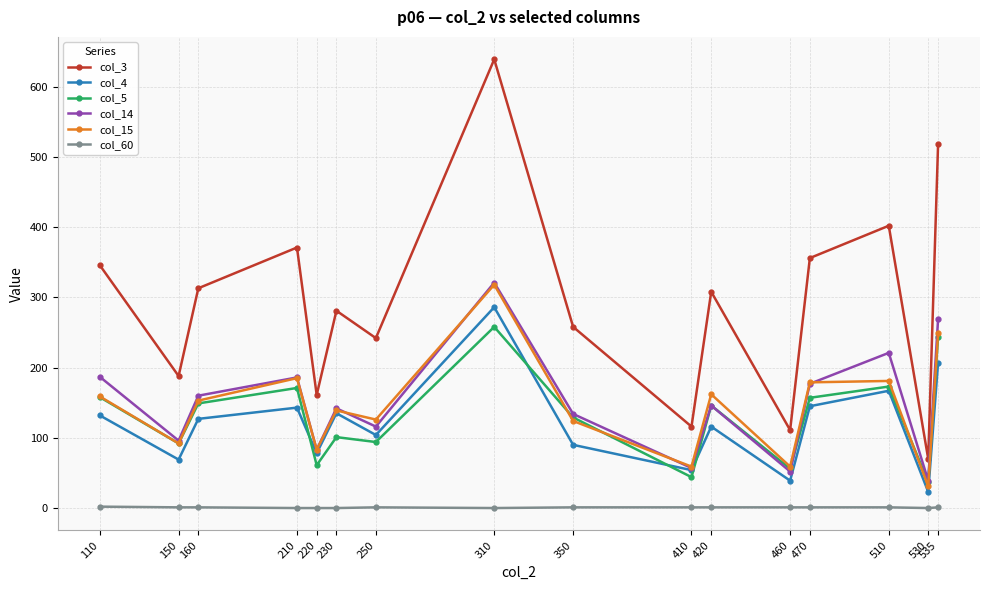

What are all the series names shown in the legend?

col_3, col_4, col_5, col_14, col_15, col_60